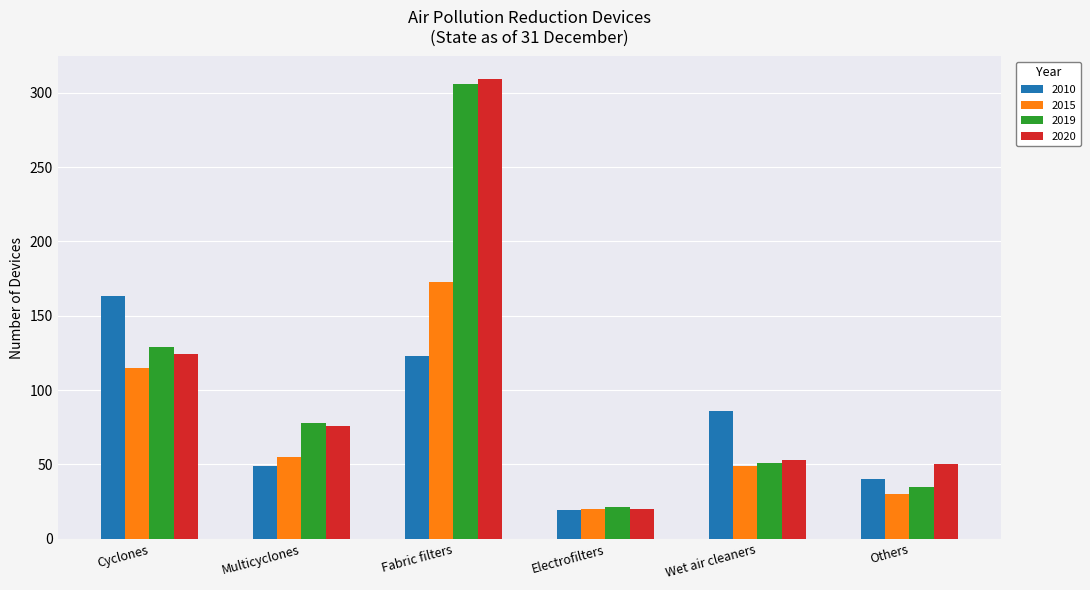

What is the label of the 4th bar from the left?

Electrofilters